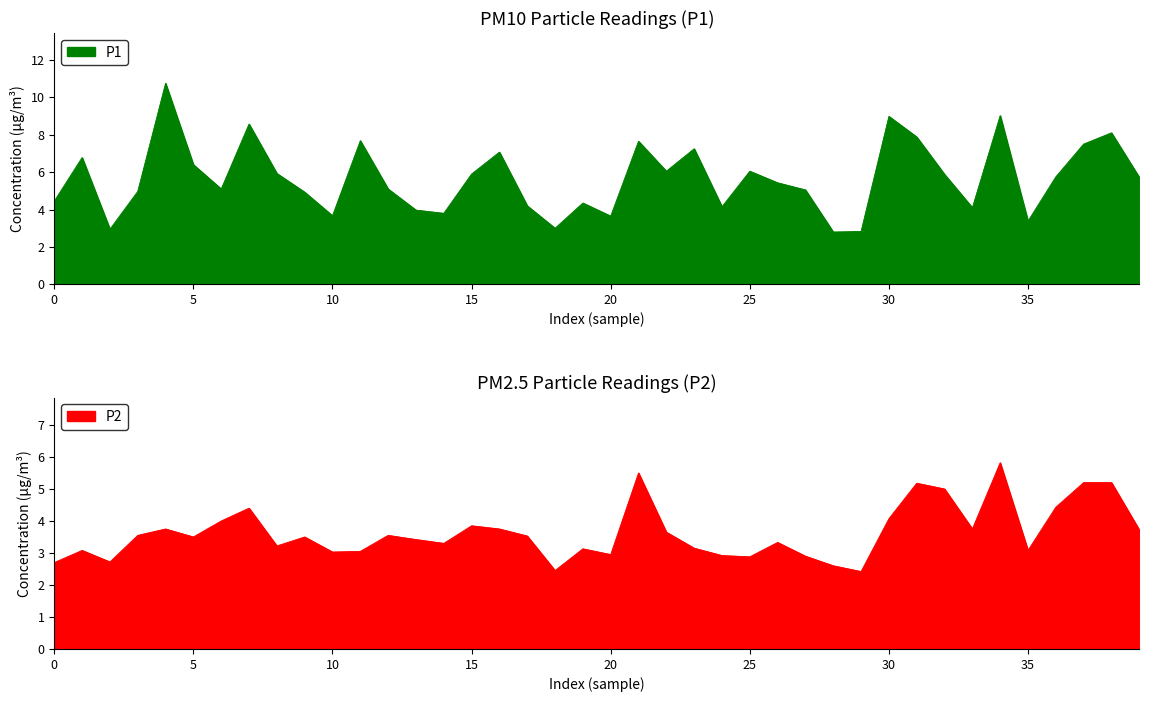

The P1 series shows 1.6 at 25. True or false?

False